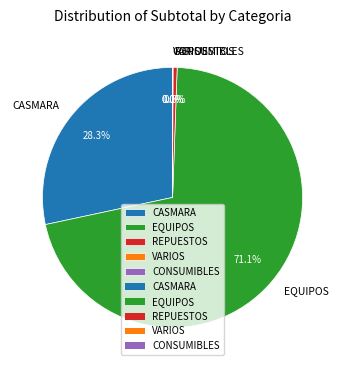

What is the largest slice in the pie chart?

EQUIPOS